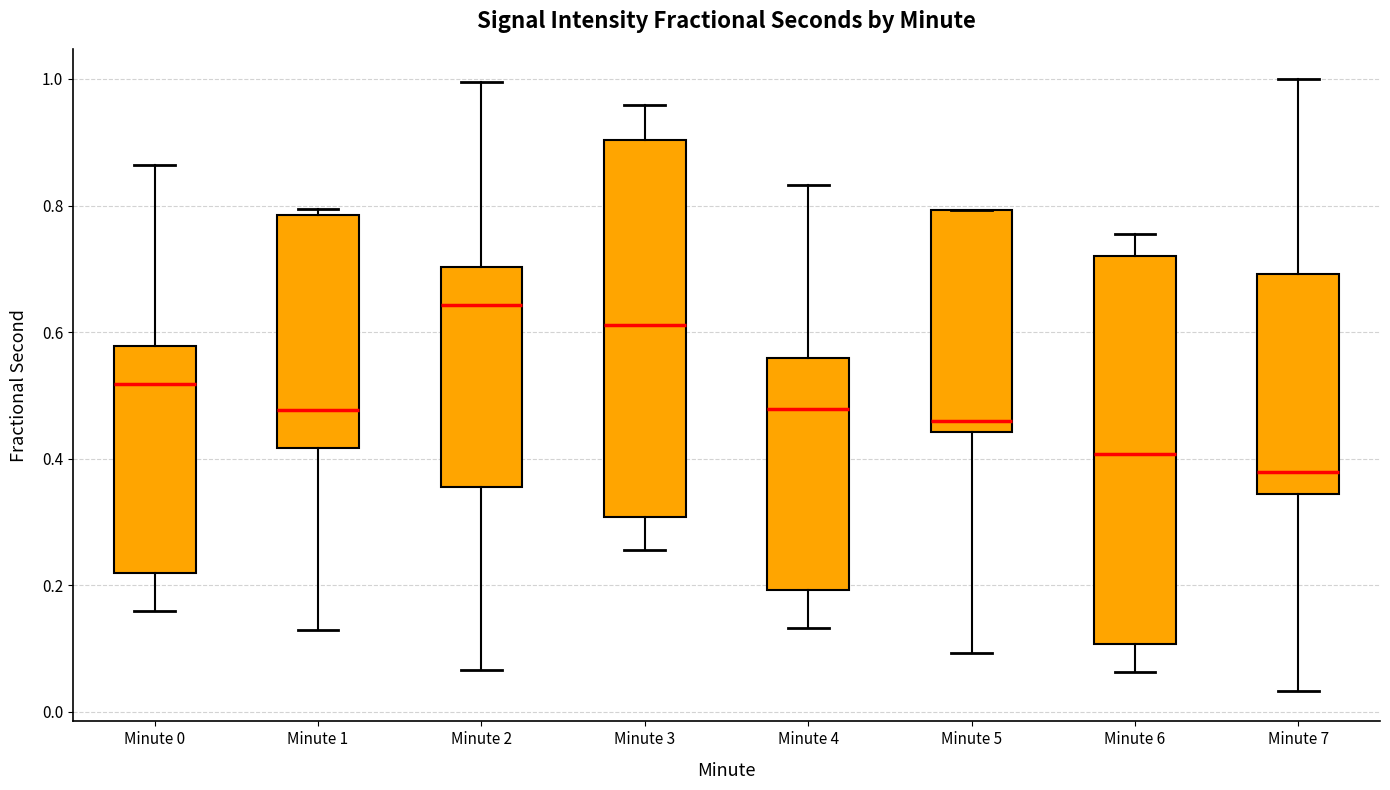

Which box's median line is the highest?

Minute 2